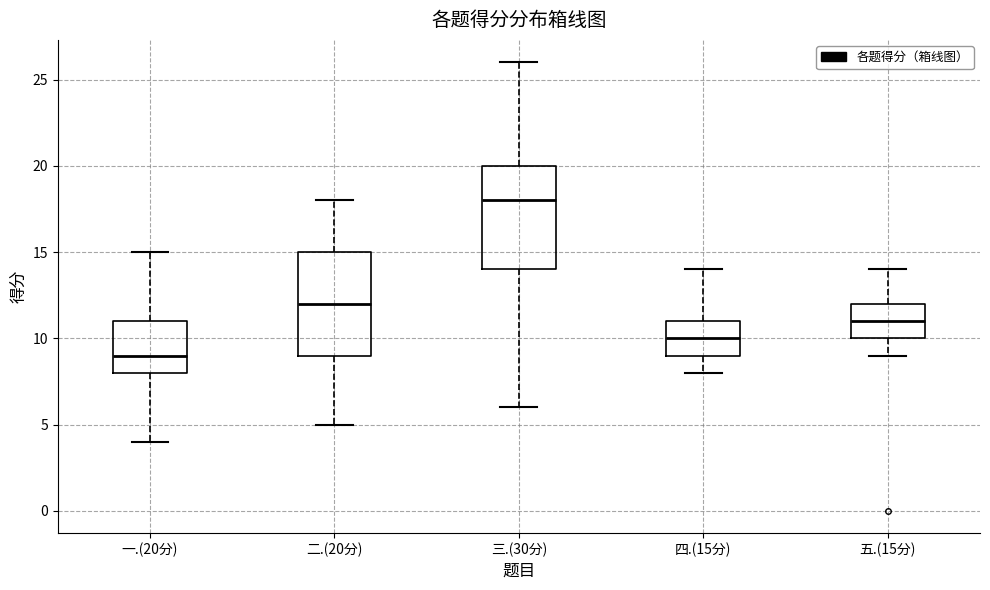

Reading left to right, read every box against the y-axis: the position of its median line, the range the box covers, and the ends of its whiskers. The values are not printed on the chart, so give them approximately, as read against the axis.

一.(20分): median 9, box 8 to 11, whiskers 4 to 15
二.(20分): median 12, box 9 to 15, whiskers 5 to 18
三.(30分): median 18, box 14 to 20, whiskers 6 to 26
四.(15分): median 10, box 9 to 11, whiskers 8 to 14
五.(15分): median 11, box 10 to 12, whiskers 9 to 14